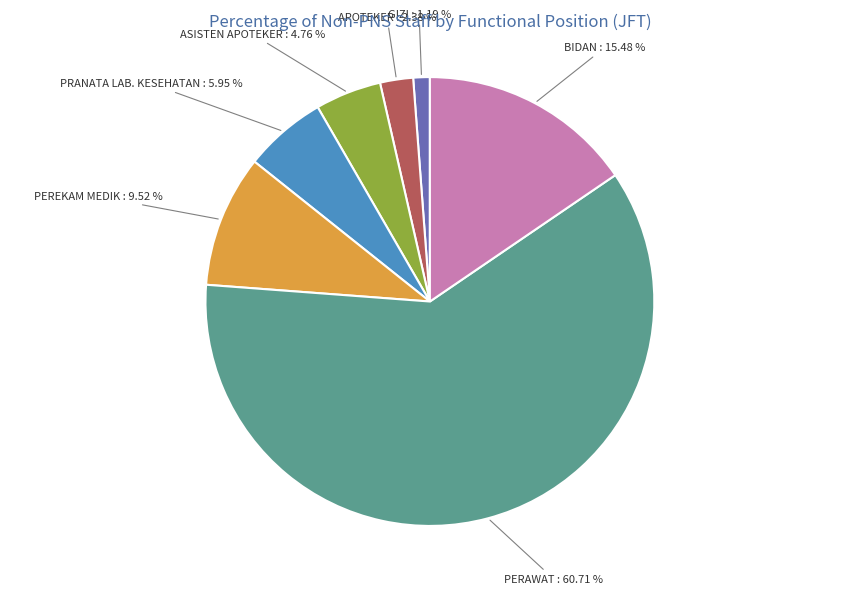

Is there a majority slice in this chart?

Yes